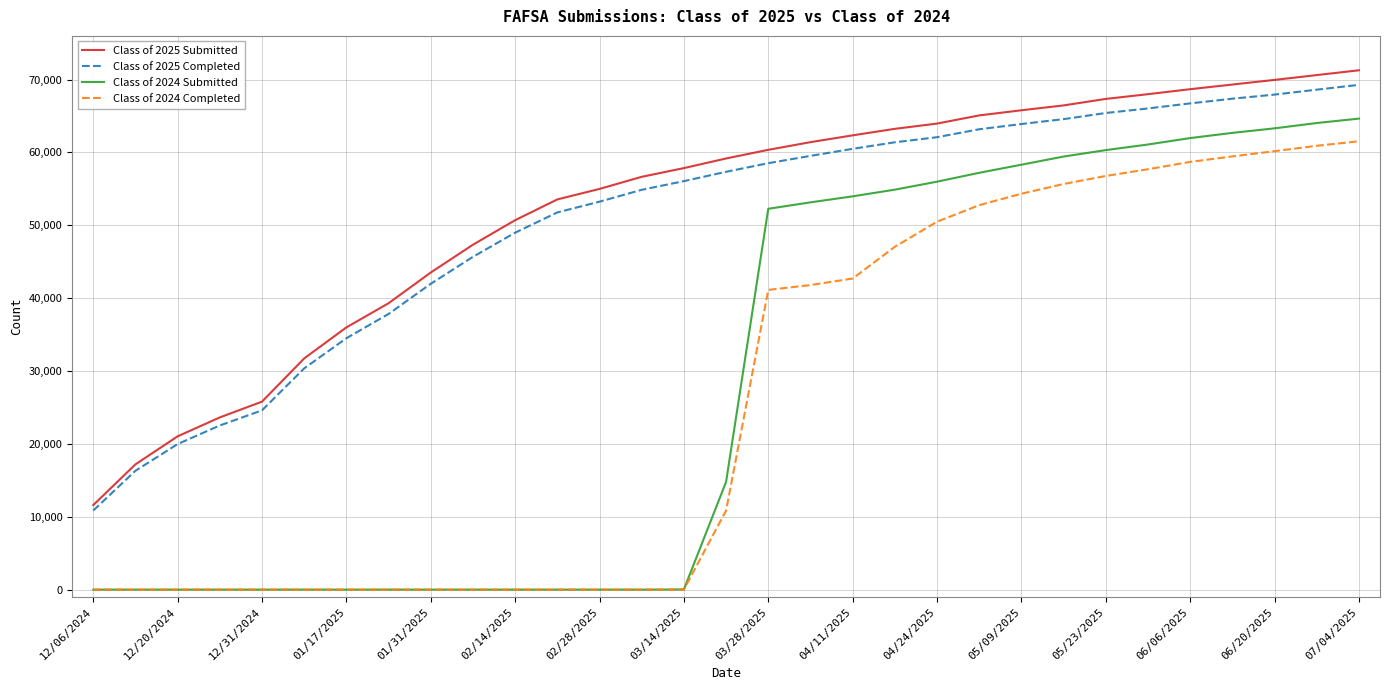

True or false: Class of 2024 Submitted and Class of 2025 Completed intersect in this chart.

False